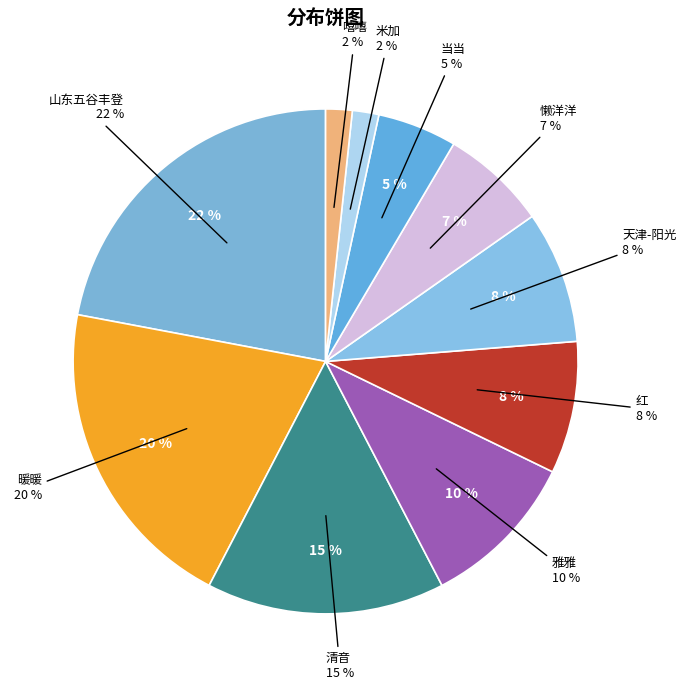

Count the number of slices in the pie.

10